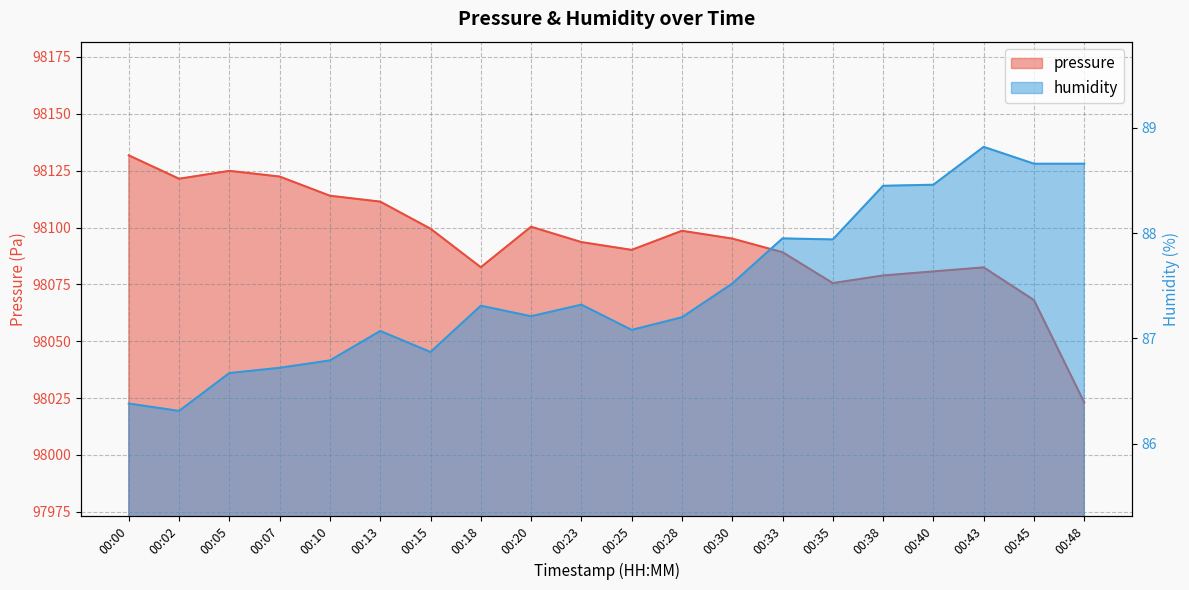

At which label does humidity first exceed 87?

00:13